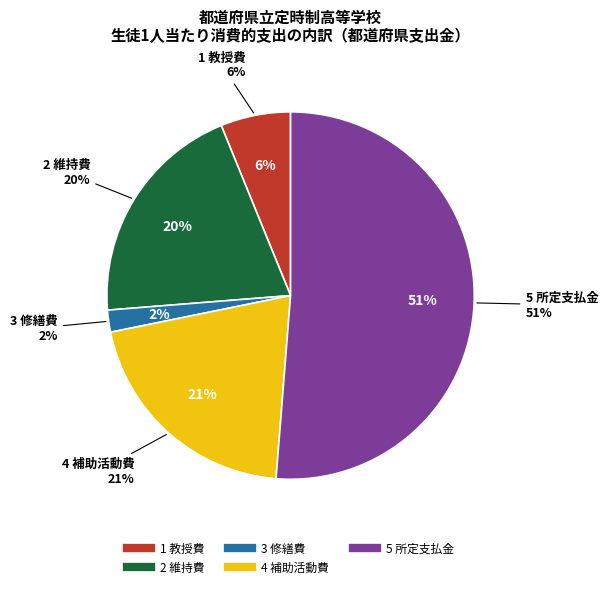

To the nearest percent, what portion does 4 補助活動費 represent?

21%